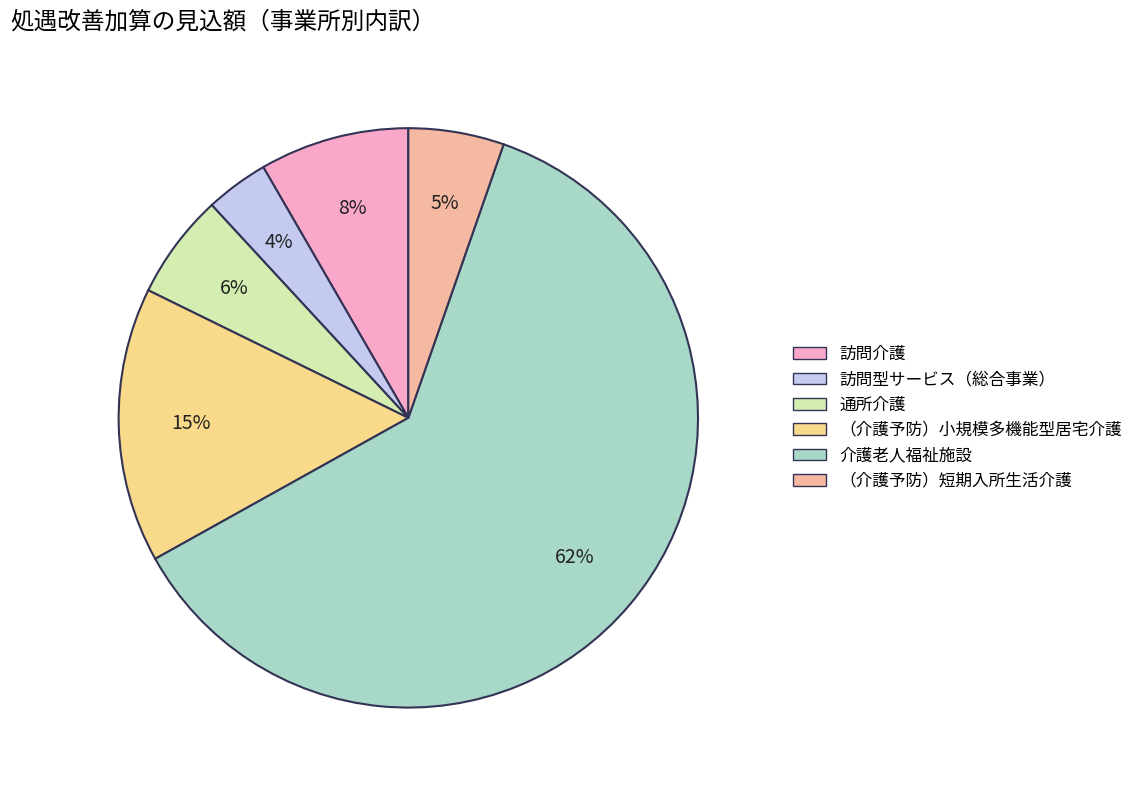

Count the number of slices in the pie.

6